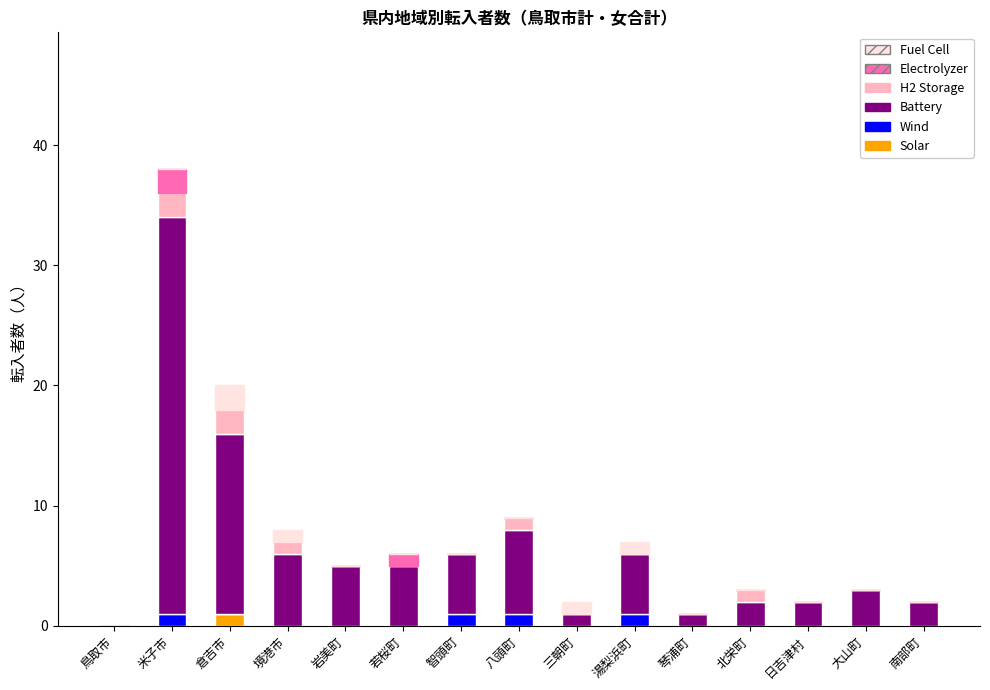

Does the chart contain stacked bars?

Yes